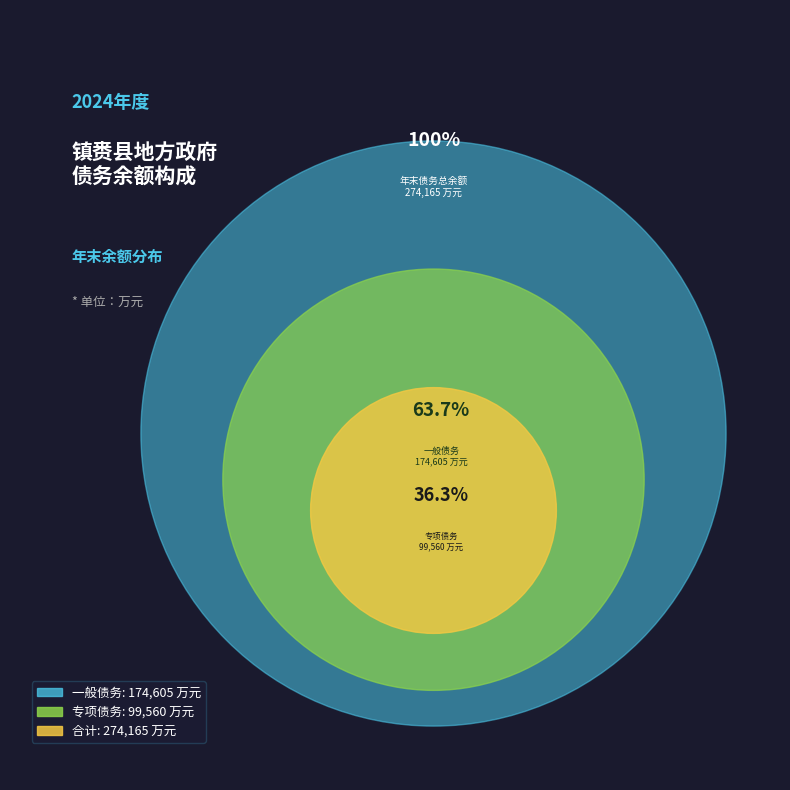

Combined, what portion of the pie is 专项债务 and 一般债务?

100.0%